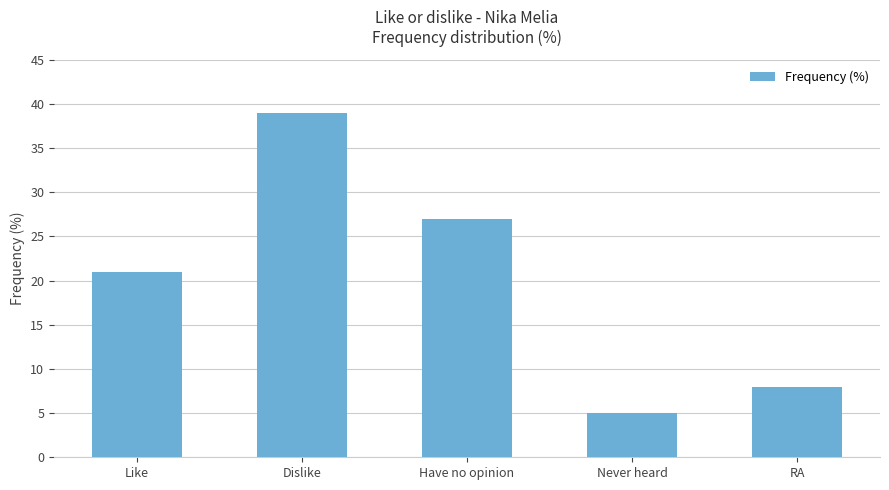

Count the number of categories in the chart.

5